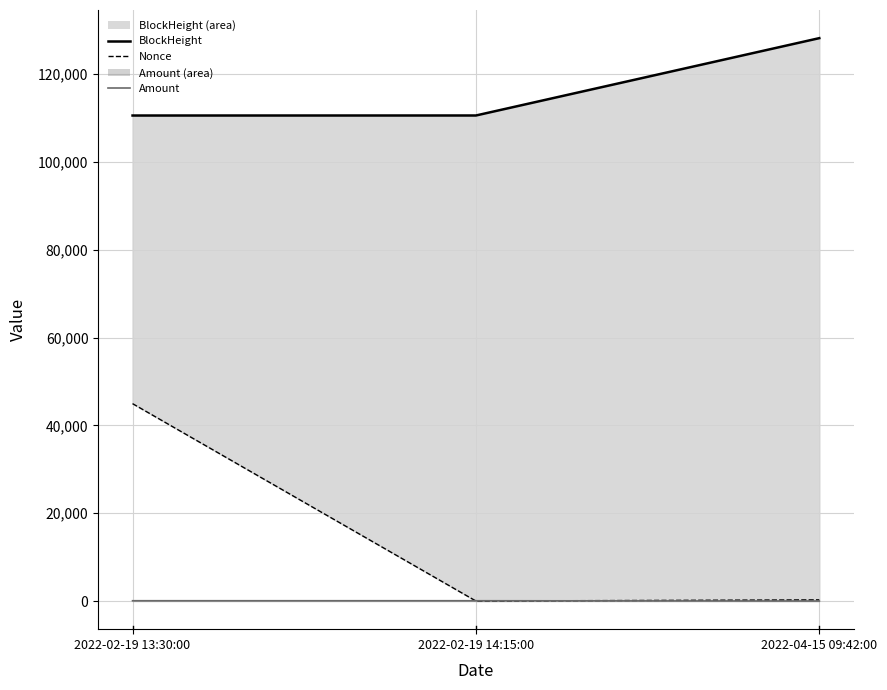

Reading right to left, what are all the values shown in this chart?

BlockHeight_line: 2022-04-15 09:42:00=128203.0	2022-02-19 14:15:00=110586.0	2022-02-19 13:30:00=110579.0
Nonce: 2022-04-15 09:42:00=263.0	2022-02-19 14:15:00=0.0	2022-02-19 13:30:00=44956.0
Amount_line: 2022-04-15 09:42:00=0.0	2022-02-19 14:15:00=65.4	2022-02-19 13:30:00=66.5